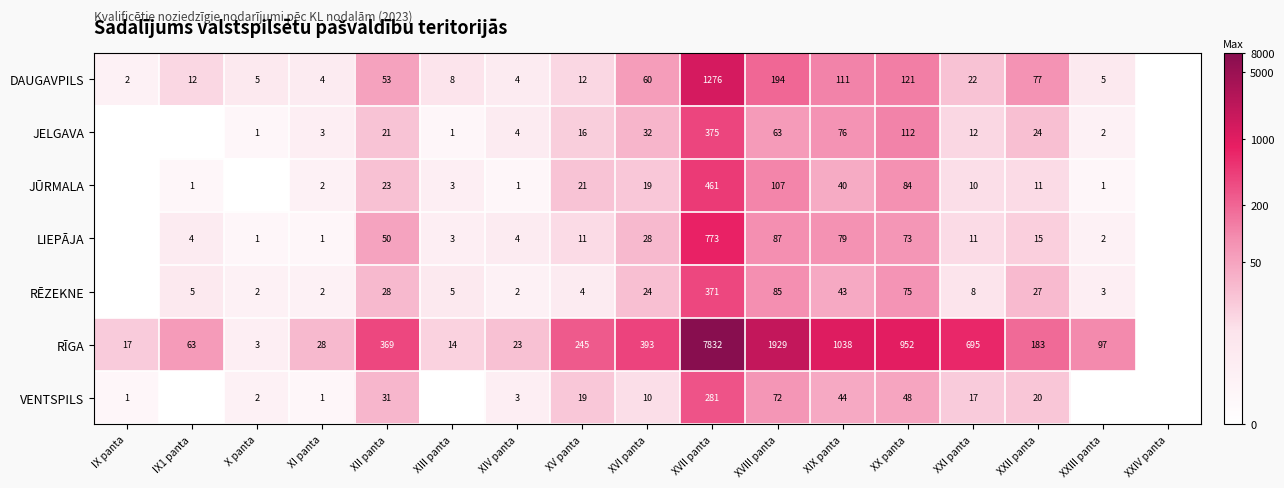

What is the total value across all series at XIV panta?

41